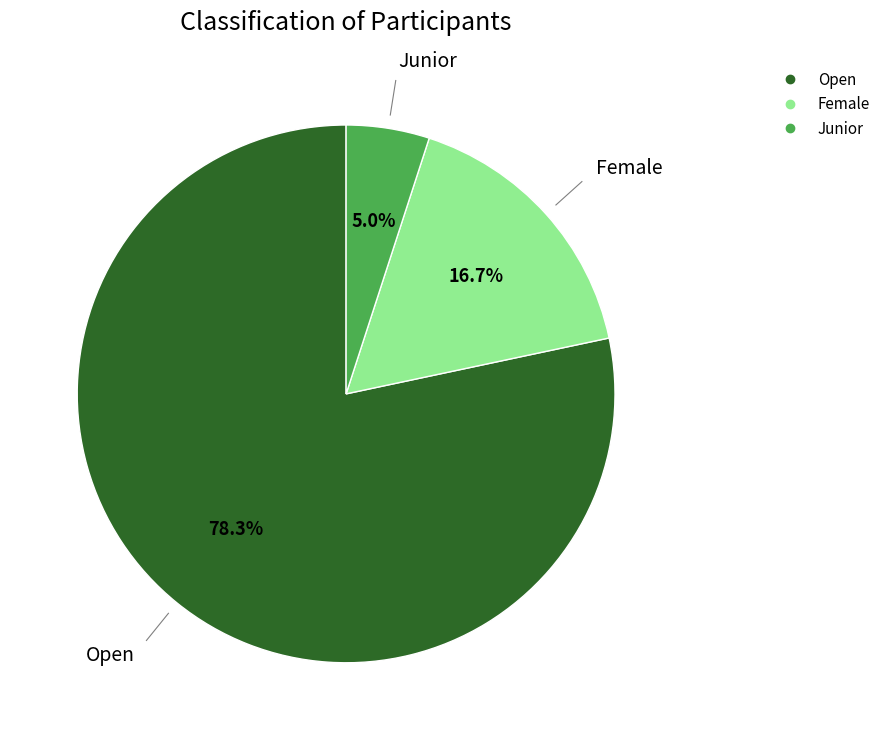

To the nearest percent, what percentage of the pie is Female?

17%